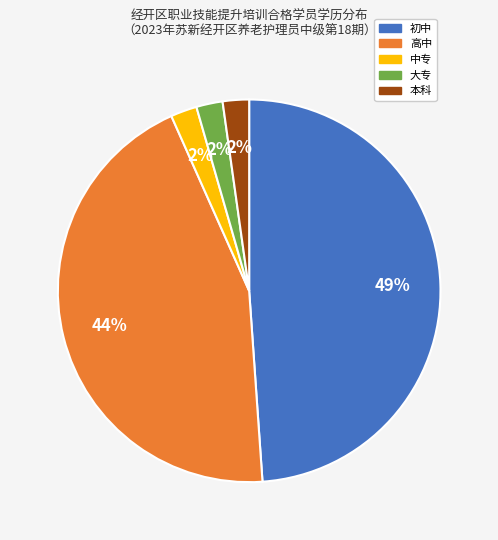

Is there a majority slice in this chart?

No